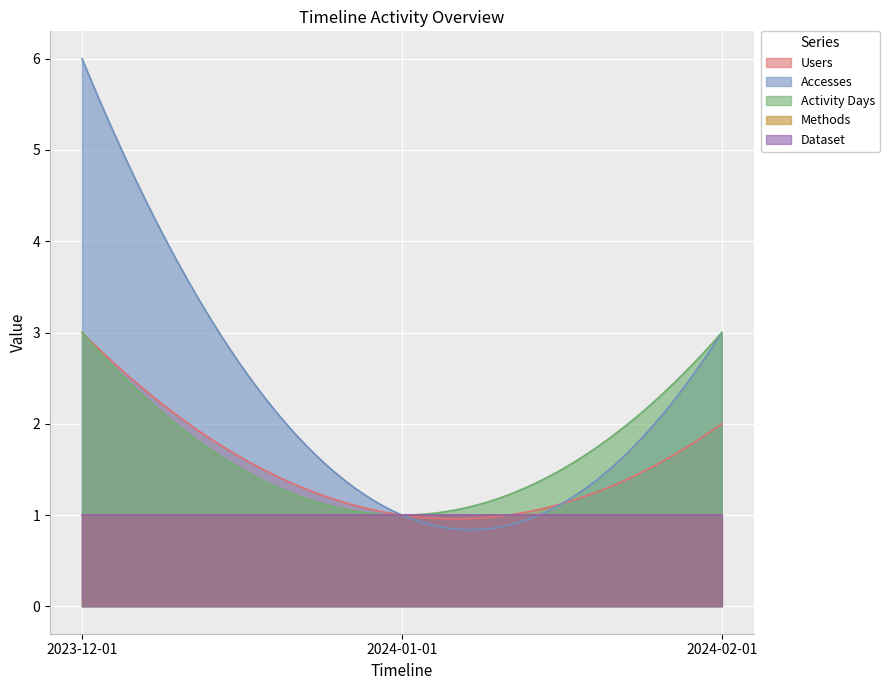

What is the sum of the Methods values at 2024-01-01 and 2023-12-01?

2